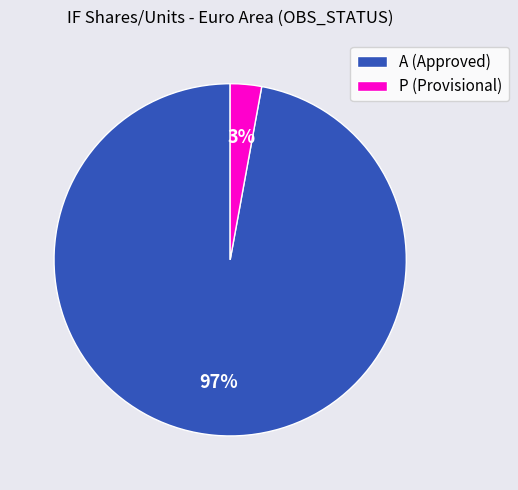

Does A (Approved) represent more than half of the total?

Yes